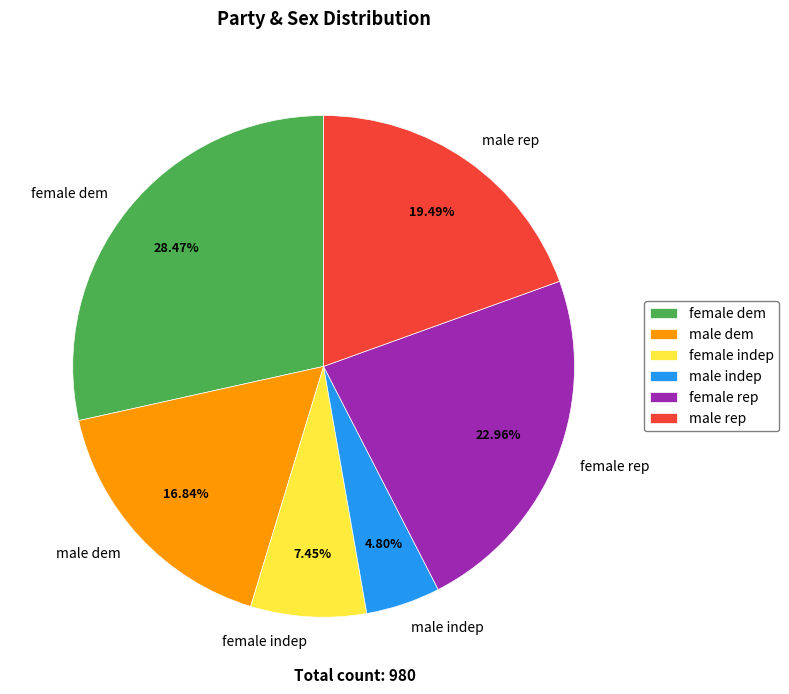

The male rep slice represents 19% of the pie. True or false?

True